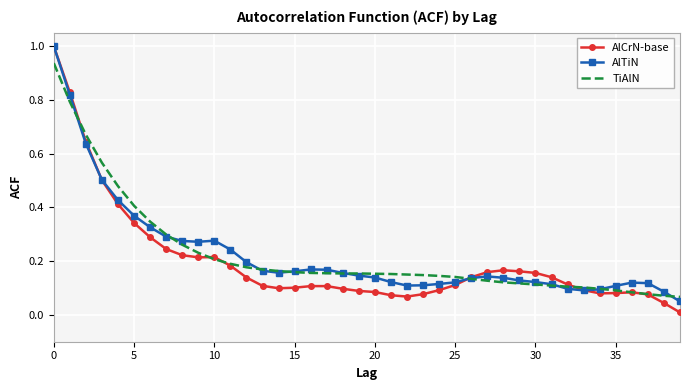

What is the highest value of the AlCrN-base series?

1.0